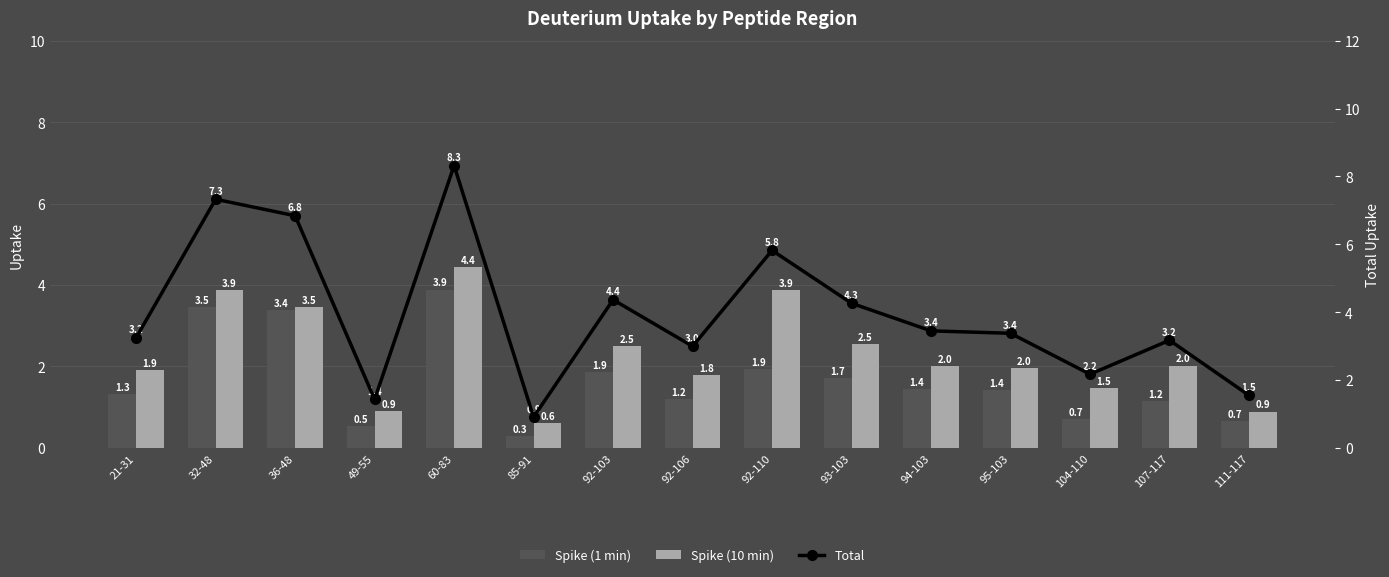

What is the smallest value displayed?

0.3